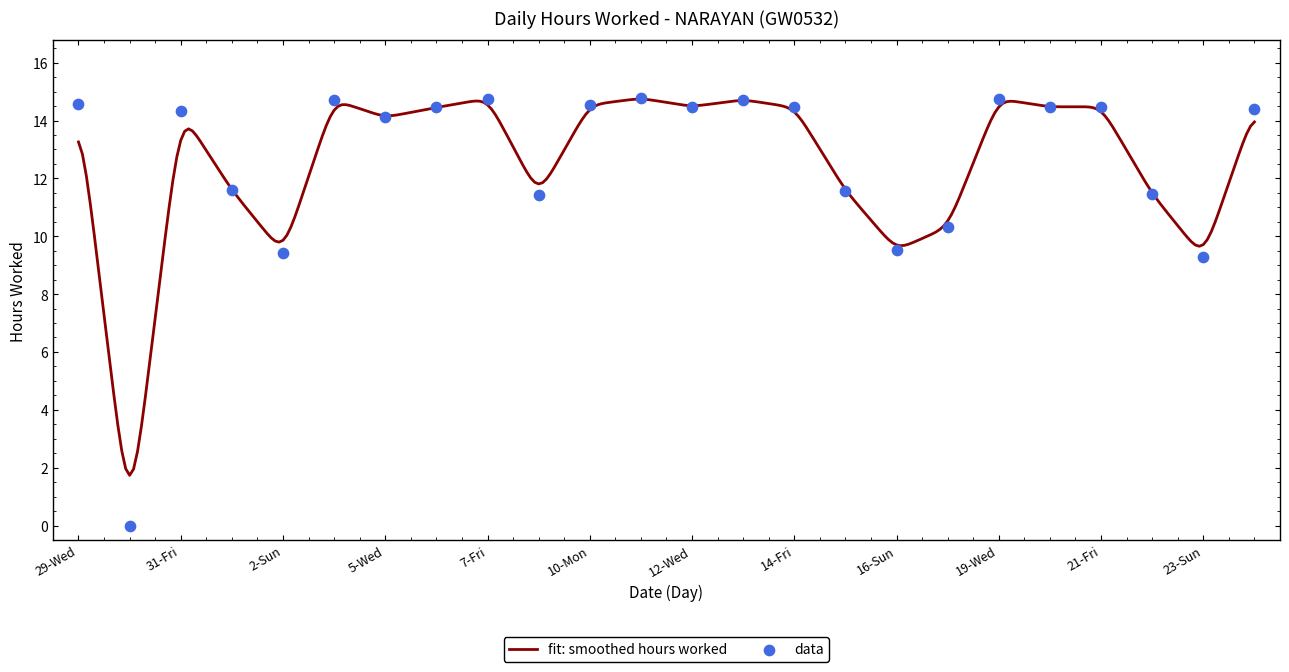

Approximately how many times larger is the value at 31-Fri compared to 15-Sat?

1.2